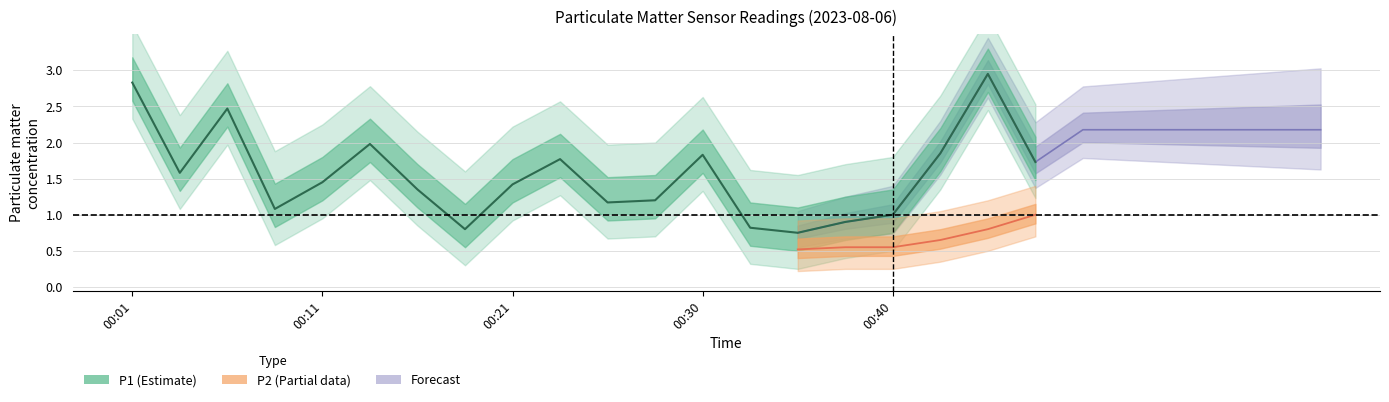

How many points are higher than both their immediate neighbors (excluding endpoints)?

5